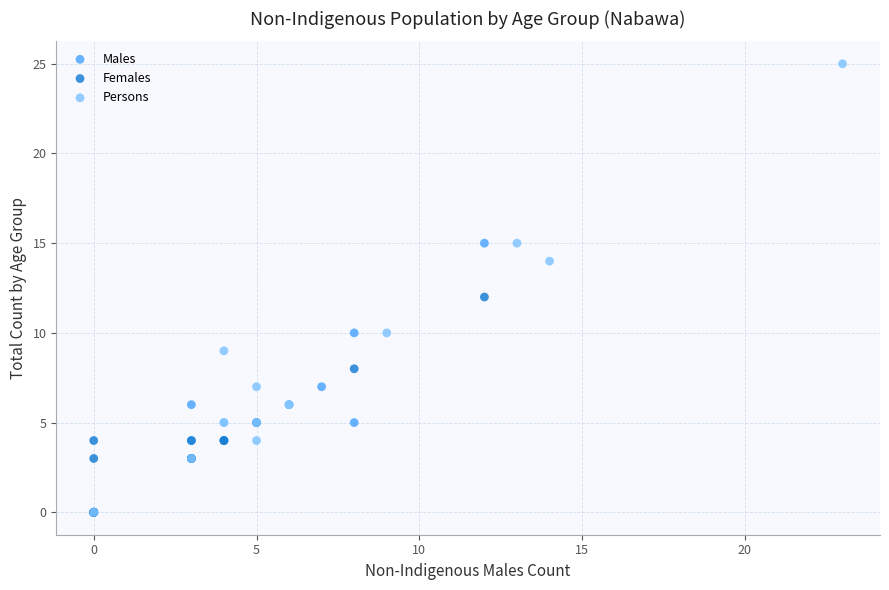

Which series contains the highest Y value?

Persons